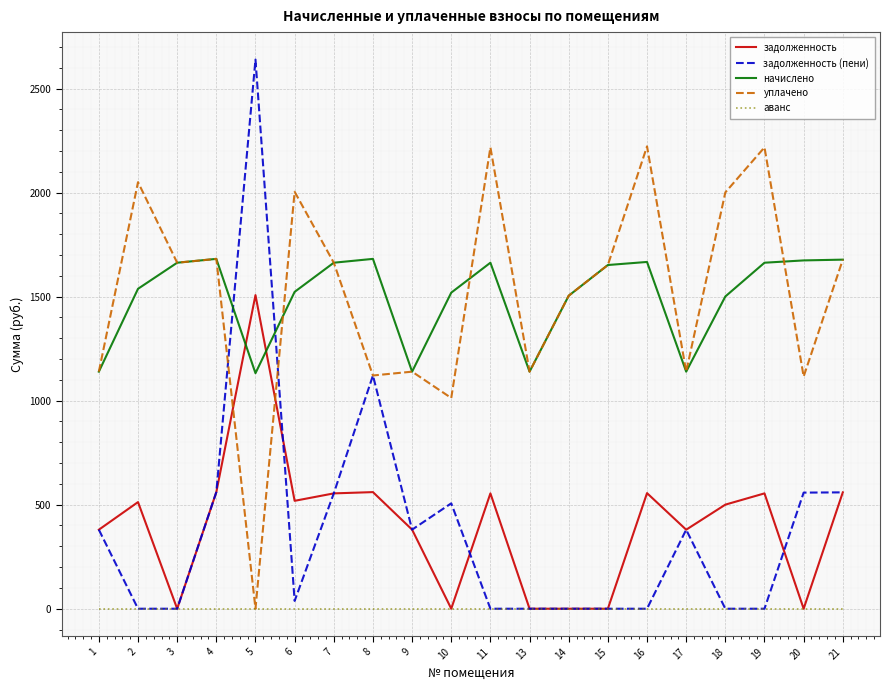

List the series in order of their peak value, lowest first.

аванс, задолженность, начислено, уплачено, задолженность (пени)